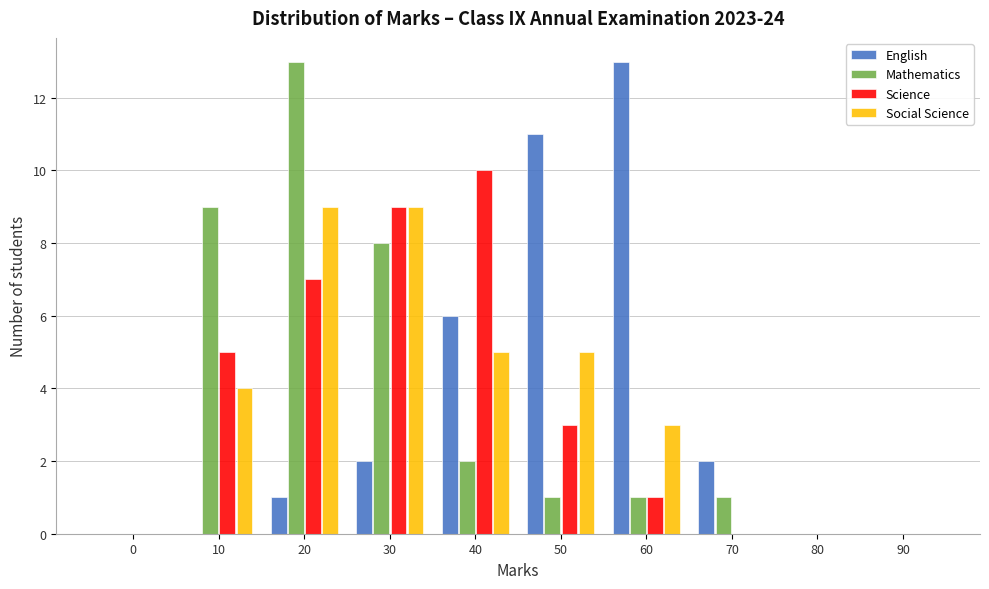

At which category is the sum across all series the highest?

20